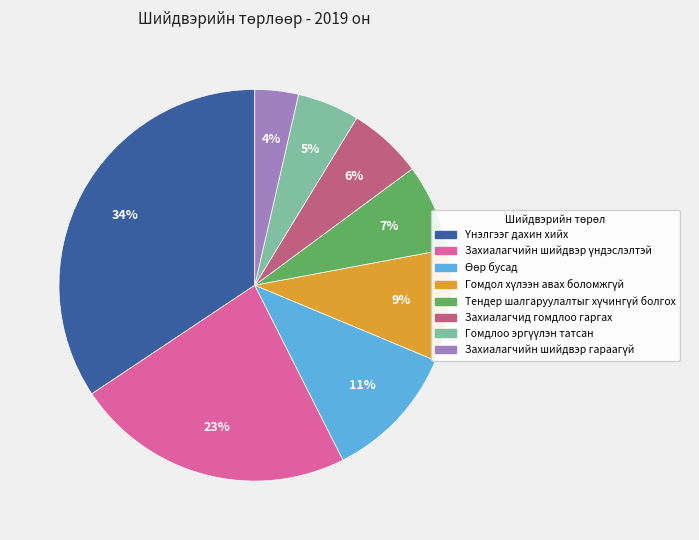

Is there any slice that represents more than half of the pie?

No